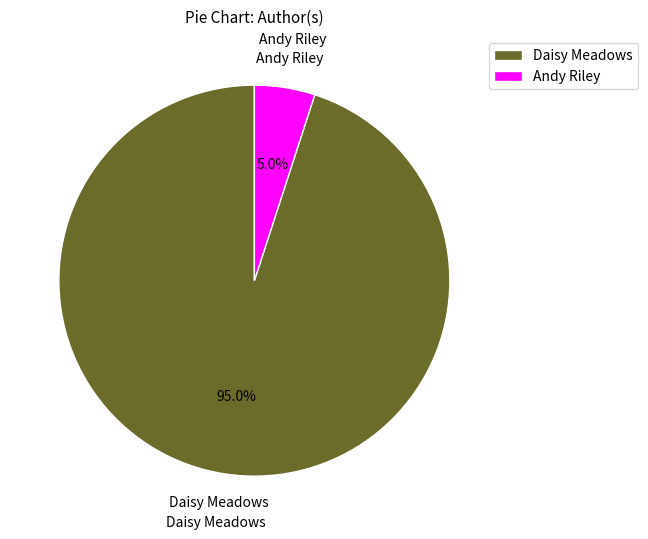

Count the number of slices in the pie.

2